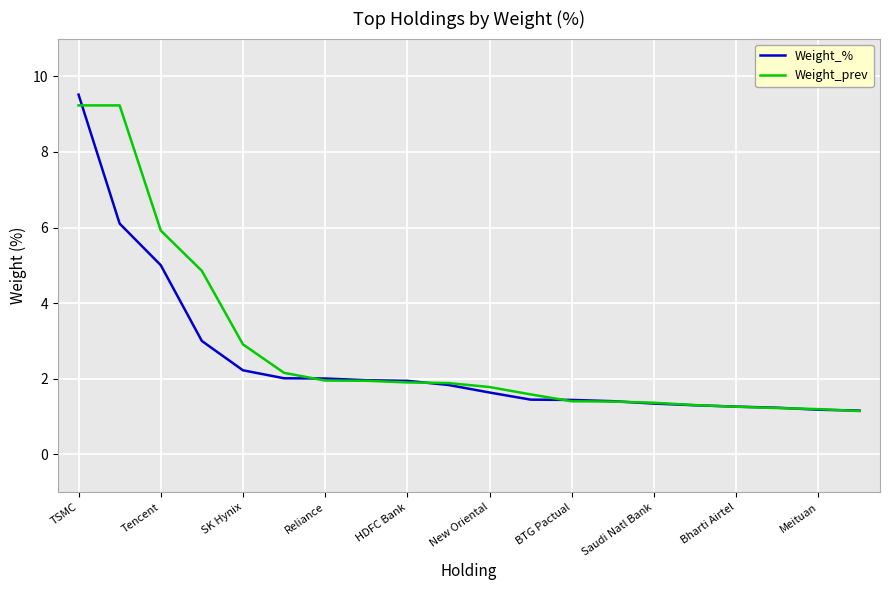

What is the difference between the maximum and second lowest values in the Weight_% series?

8.3